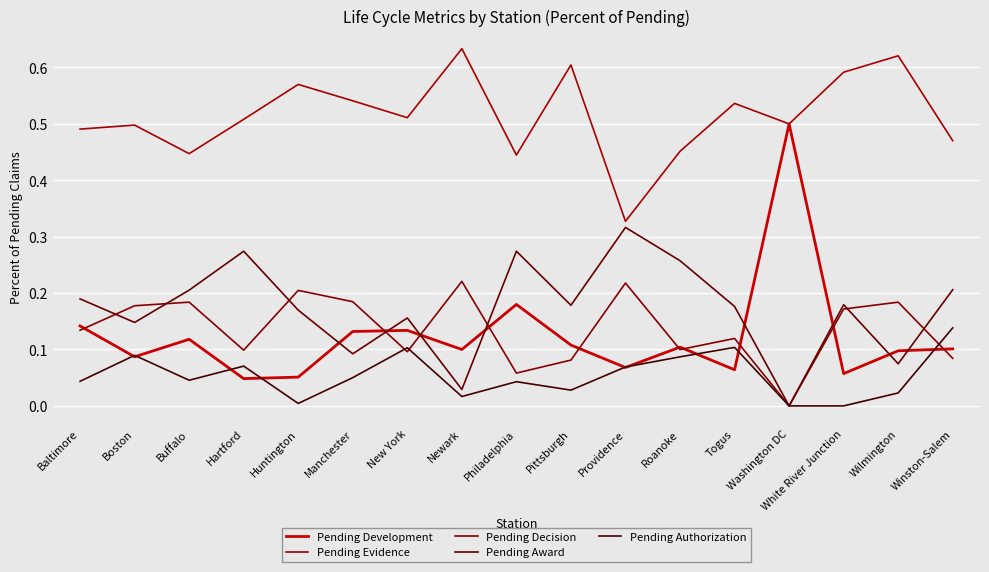

At how many categories does at least one series exceed 0?

17